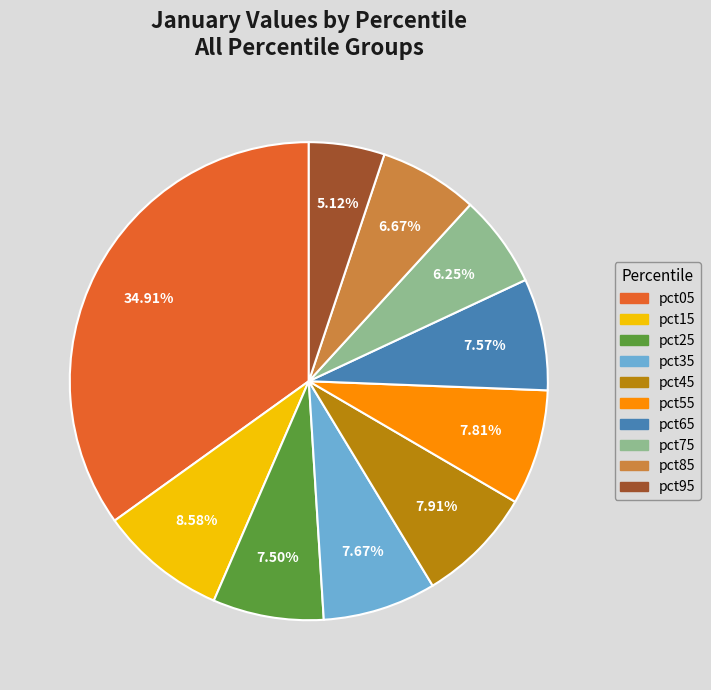

What percentage is the pct85 slice, to the nearest percent?

7%